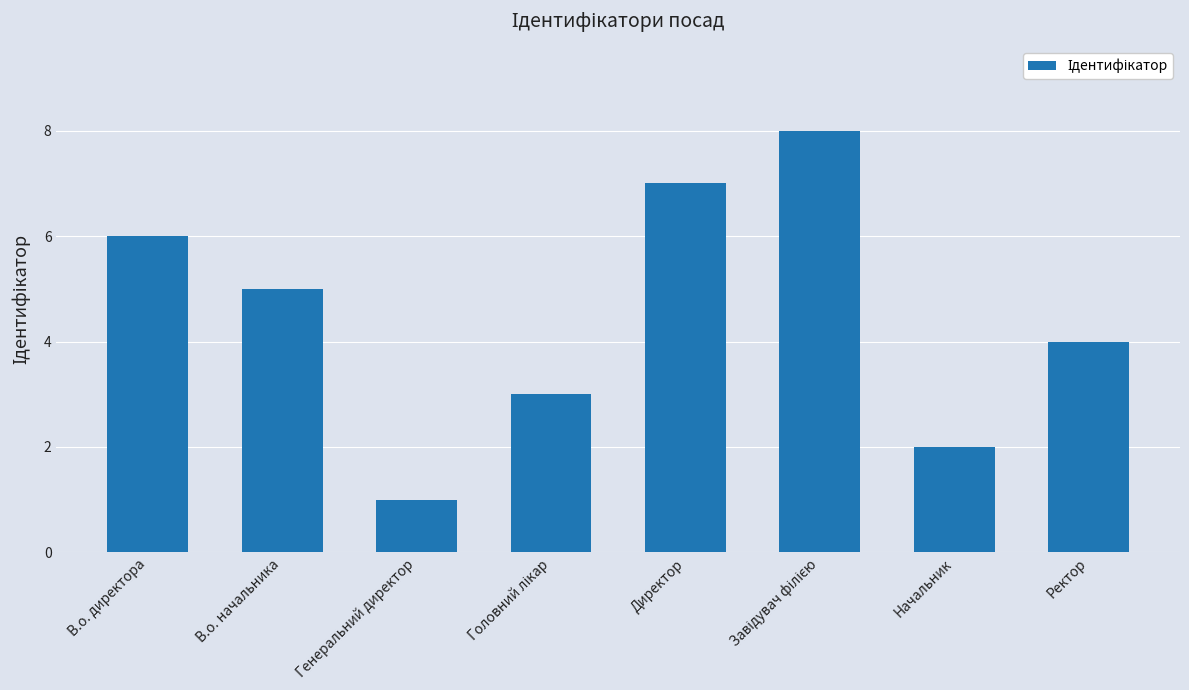

What is the difference between the maximum and minimum values?

7